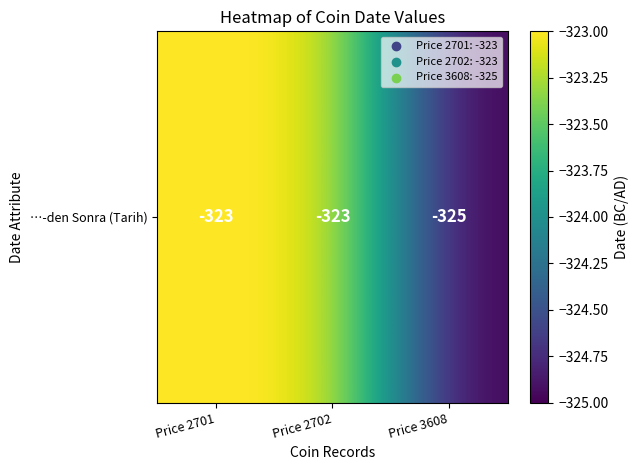

List the labels in order of value, smallest first.

Price 3608, Price 2701, Price 2702